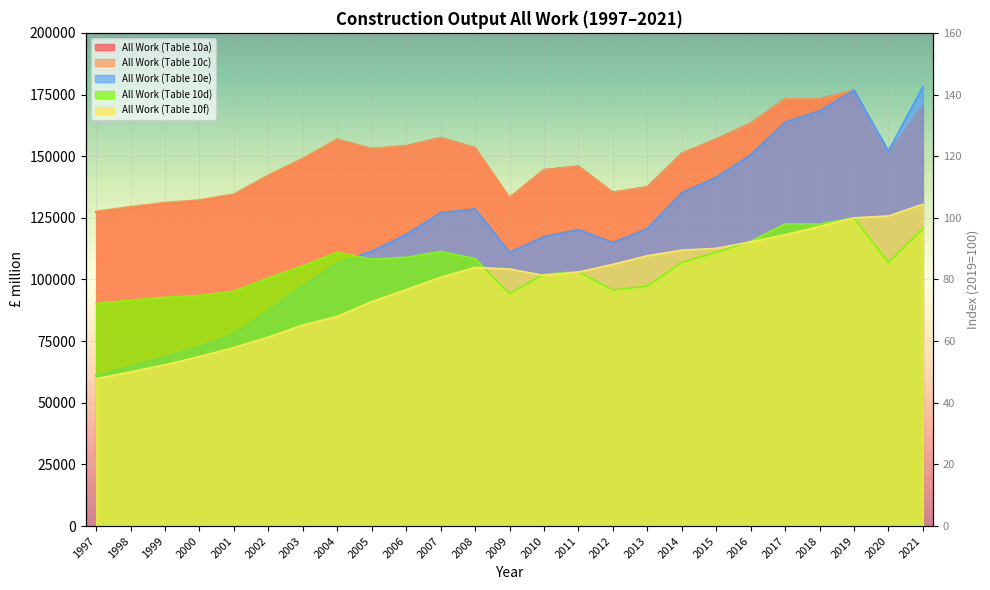

Which series has the largest total across all categories?

All Work (Table 10c)